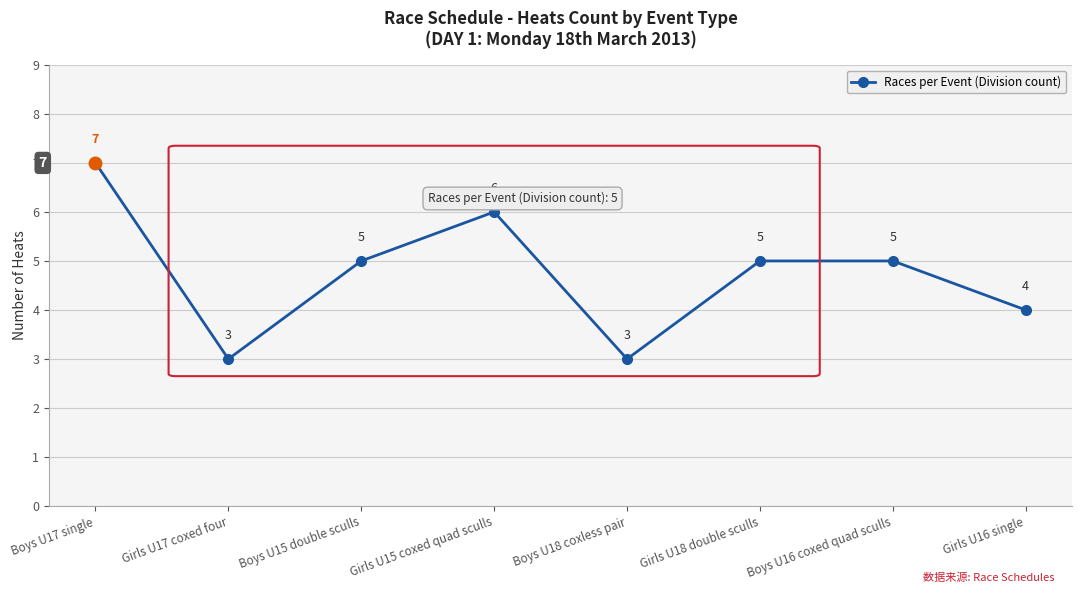

Where does the data first go above 5?

Boys U17 single